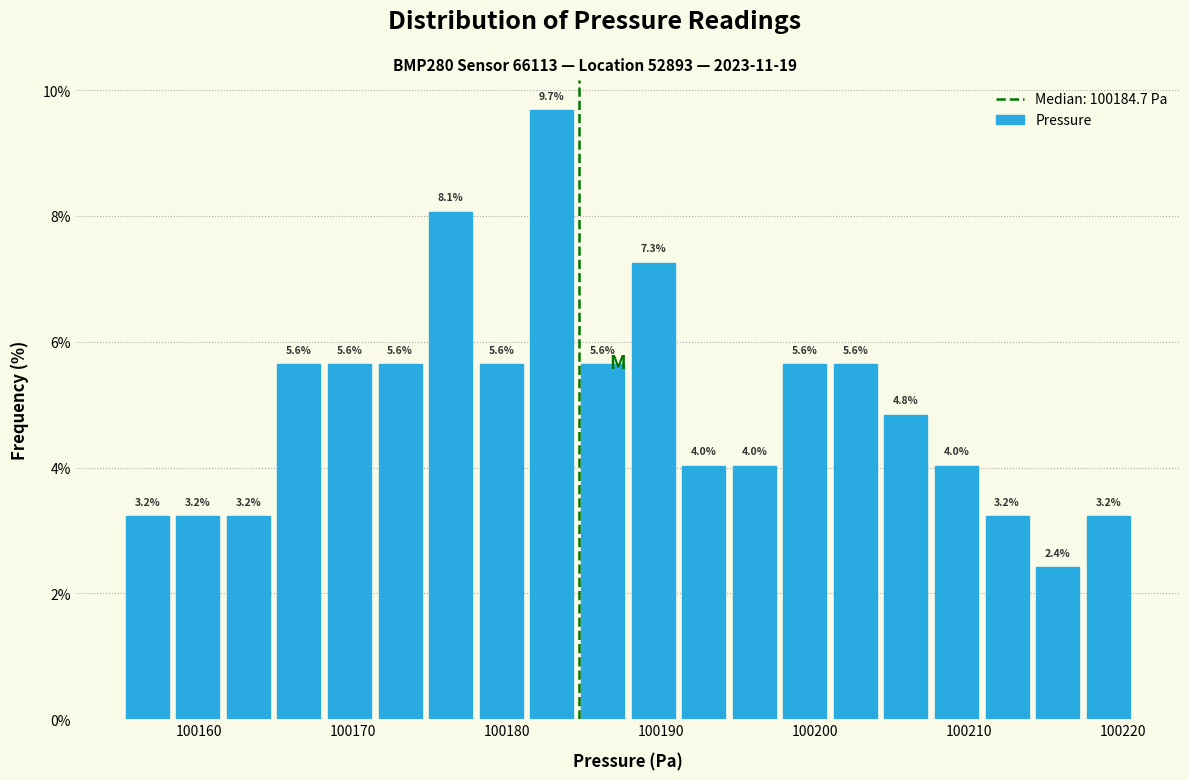

Around what value on the x-axis is the tallest bar? Give the approximate position of its centre, as read against the axis.

100183